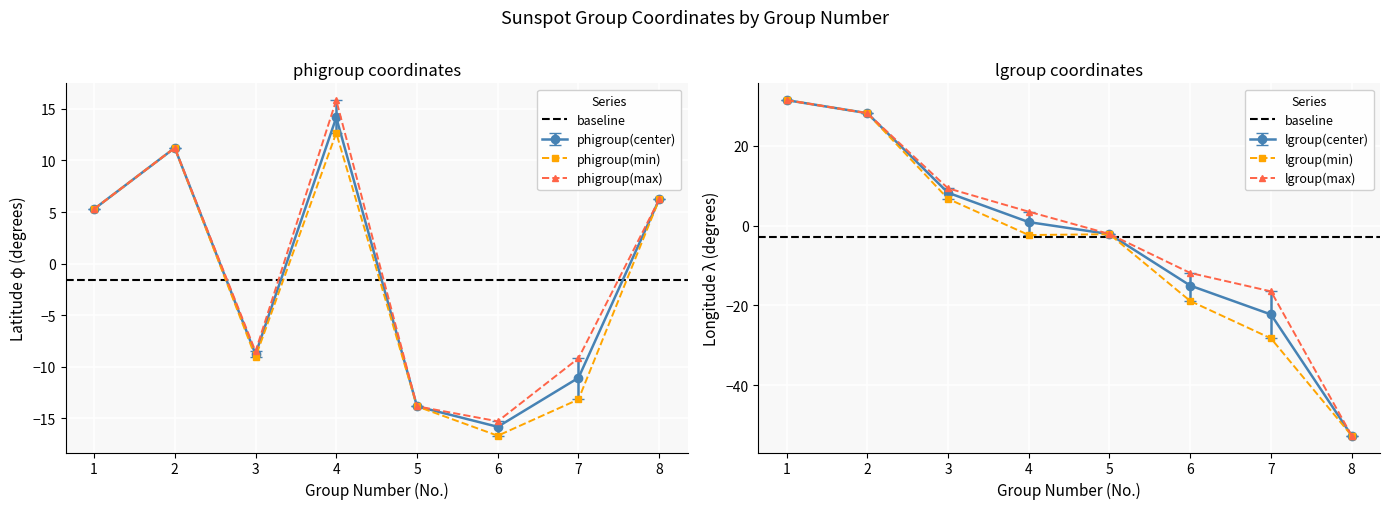

Where is the first local minimum for phigroup(min)?

3